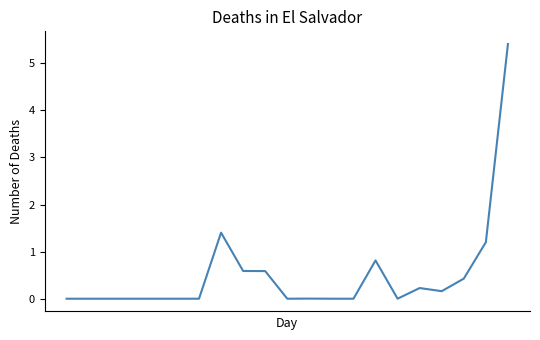

What is the difference between the maximum and minimum values?

5.4